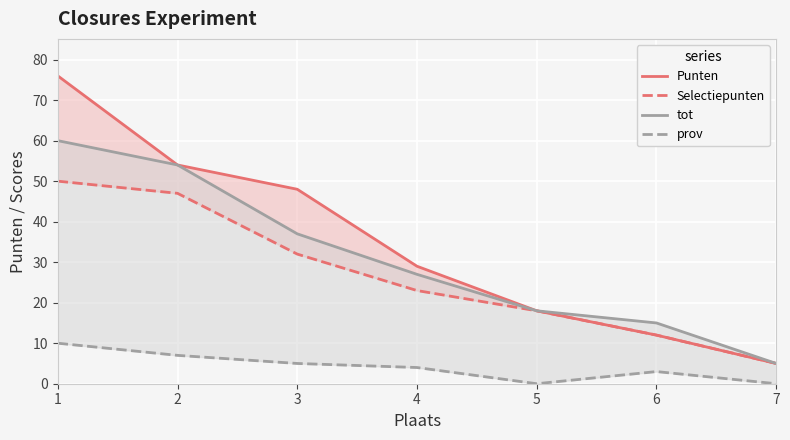

Between 1 and 2, which series saw the biggest shift?

Punten